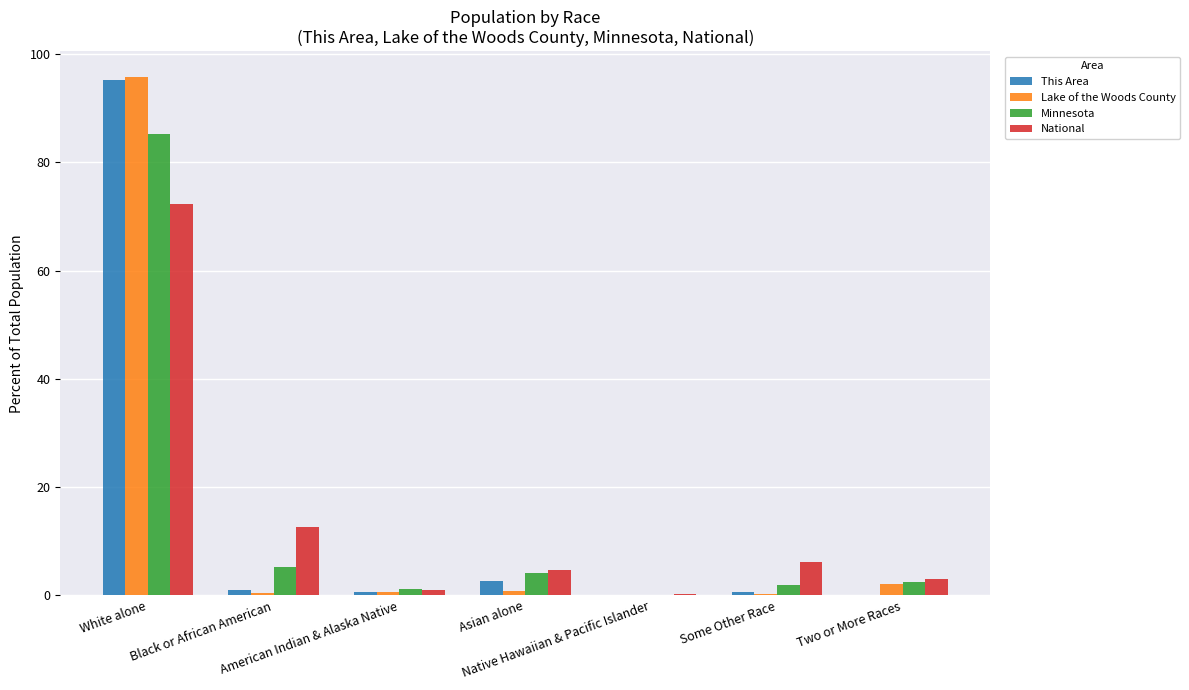

What value does the This Area series have at Black or African American?

1.0